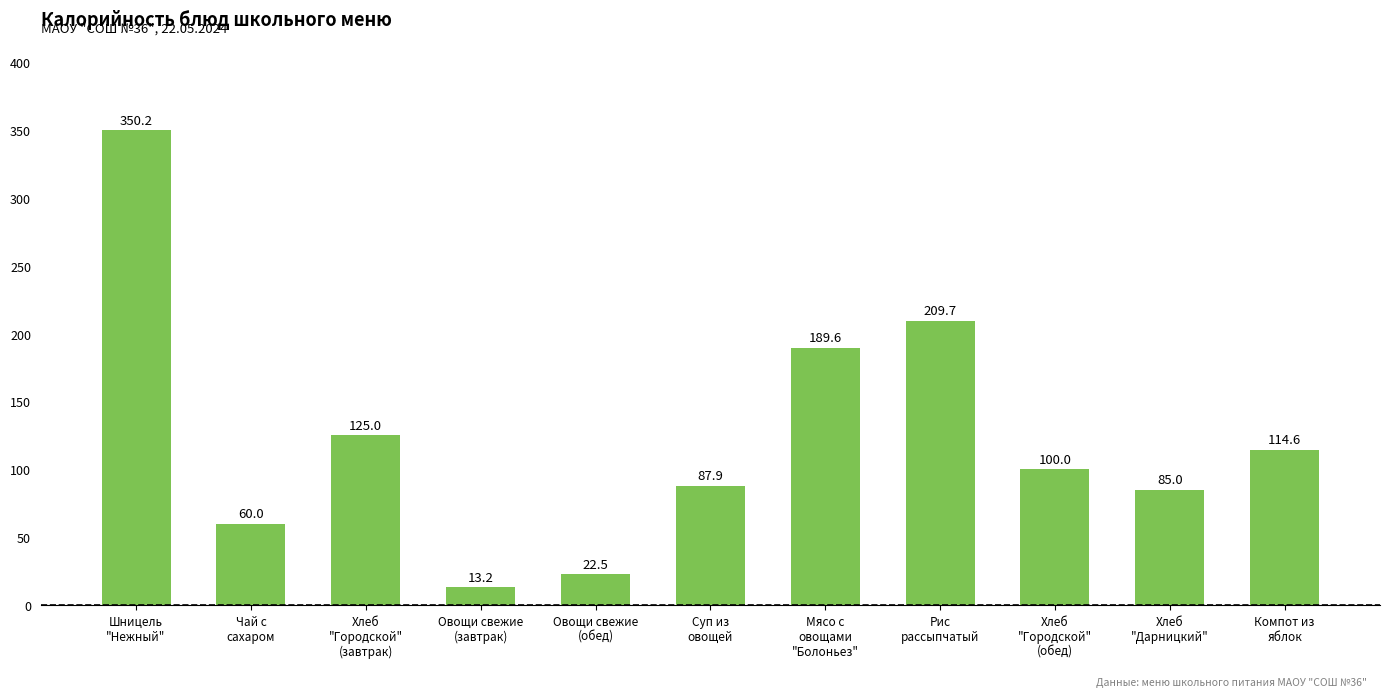

Reading right to left, extract all data points from this chart.

Компот из
яблок=114.6	Хлеб
"Дарницкий"=85.0	Хлеб
"Городской"
(обед)=100.0	Рис
рассыпчатый=209.7	Мясо с
овощами
"Болоньез"=189.6	Суп из
овощей=87.9	Овощи свежие
(обед)=22.5	Овощи свежие
(завтрак)=13.2	Хлеб
"Городской"
(завтрак)=125.0	Чай с
сахаром=60.0	Шницель
"Нежный"=350.2